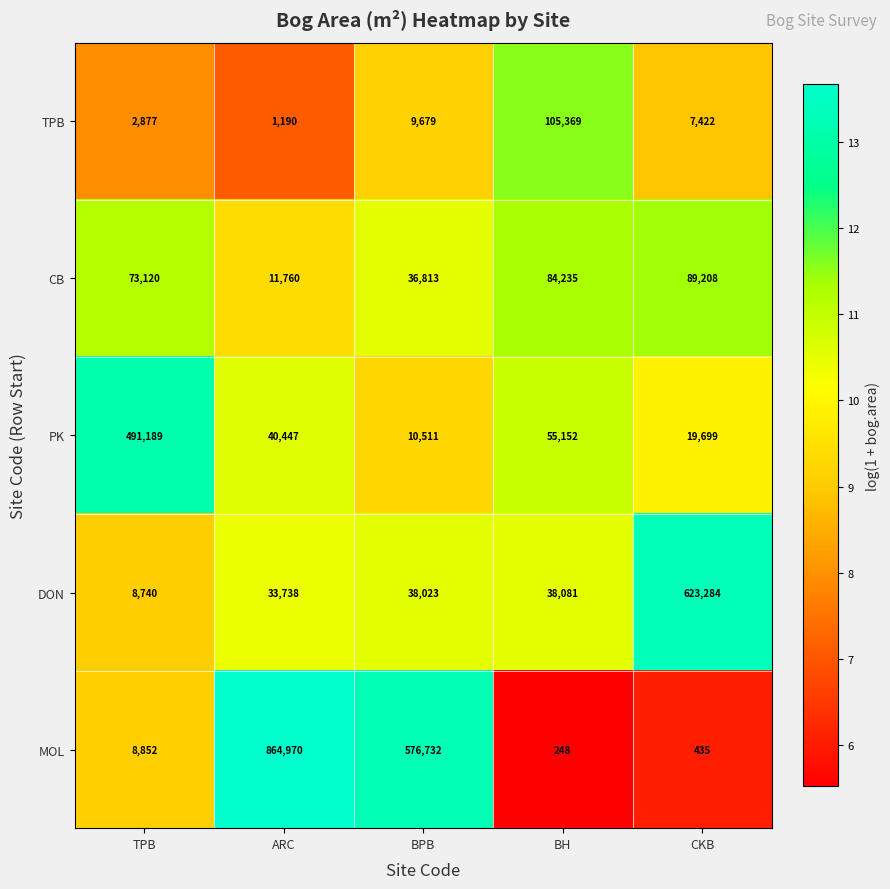

Reading left to right, list all the values displayed in this chart.

TPB: 2877	1190	9679	105369	7422
CB: 73120	11760	36813	84235	89208
PK: 491189	40447	10511	55152	19699
DON: 8740	33738	38023	38081	623284
MOL: 8852	864970	576732	248	435